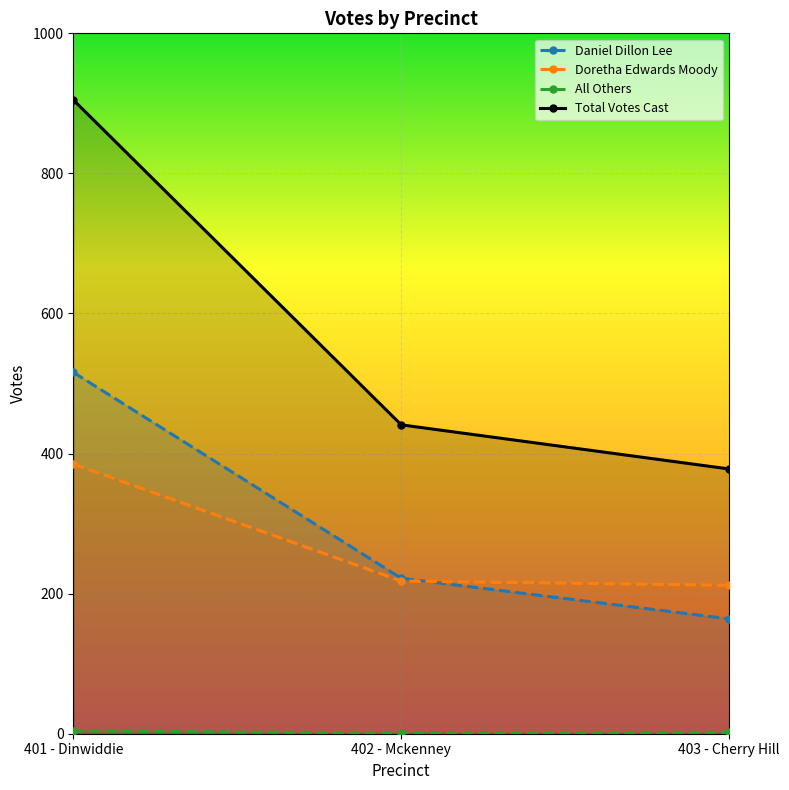

Is the value of Daniel Dillon Lee at 403 - Cherry Hill greater than the value of Total Votes Cast at 403 - Cherry Hill?

No